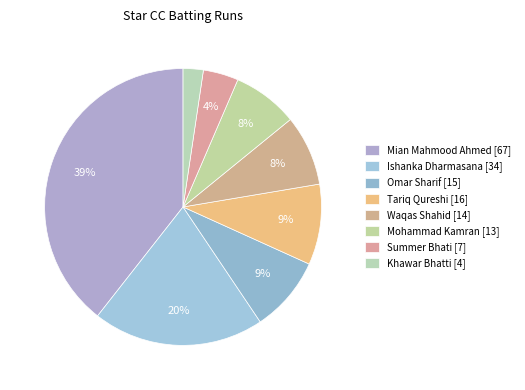

How many slices are in this pie chart?

8